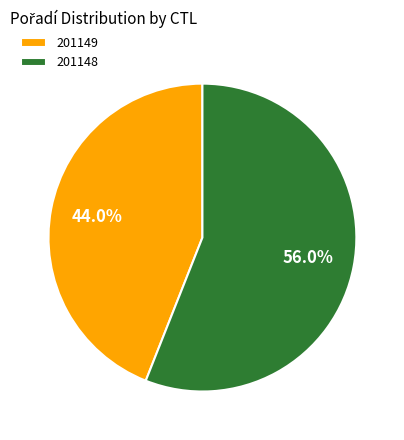

Between 201149 and 201148, which is larger?

201148